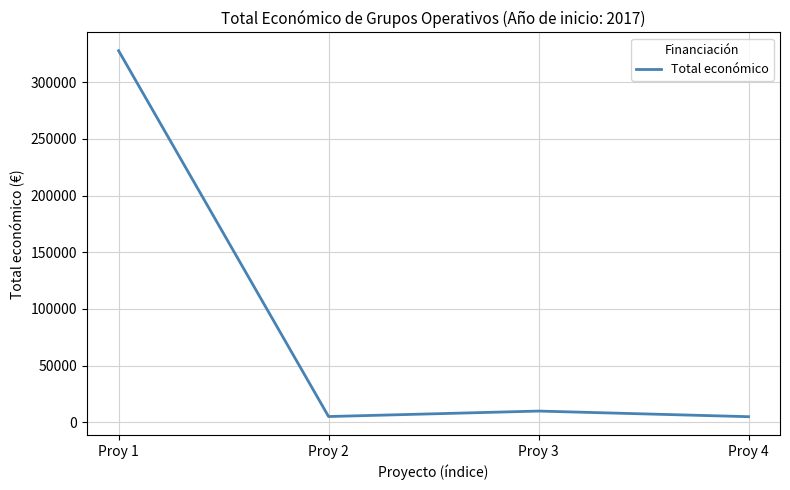

At which label does the data first exceed 9832?

Proy 1